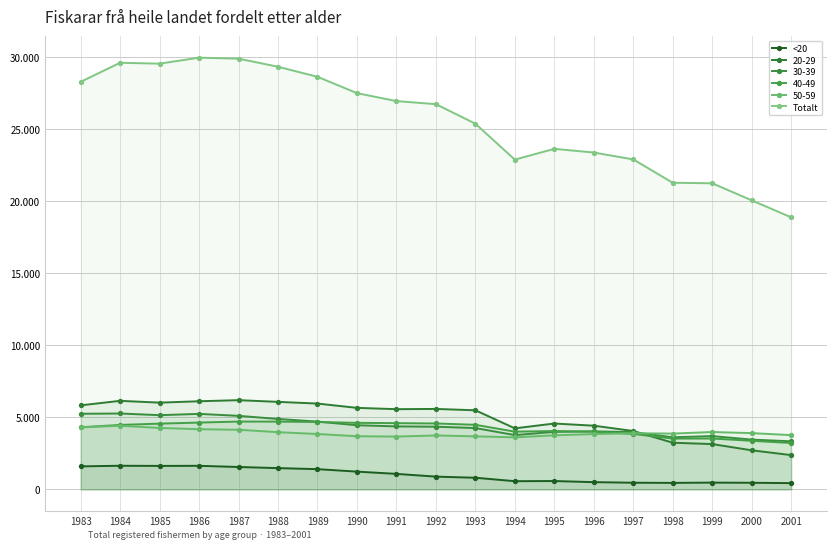

Rank the series by their average value, from highest to lowest.

Totalt, <20